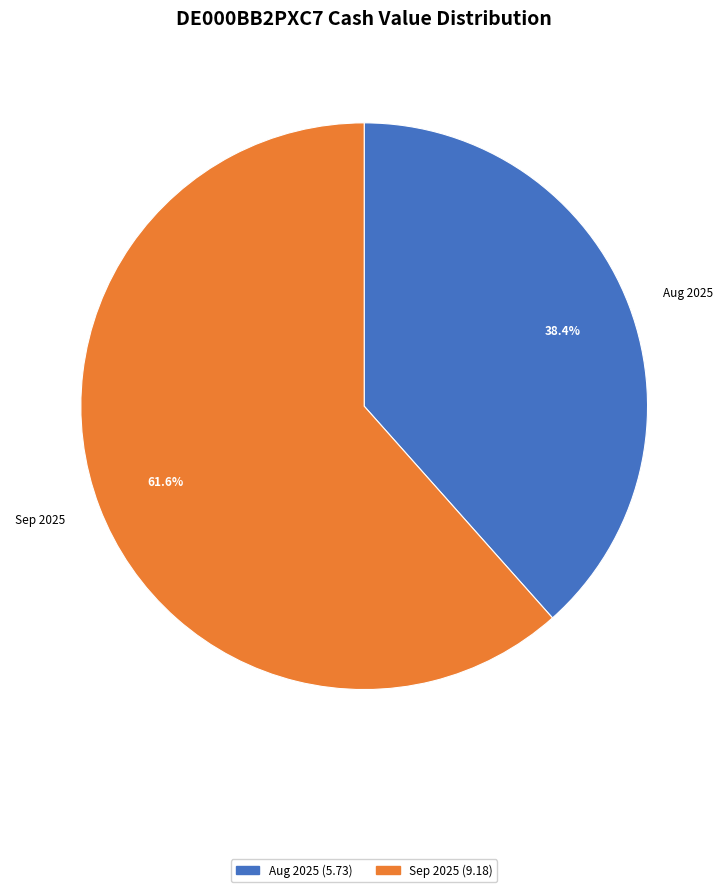

Is there a majority slice in this chart?

Yes